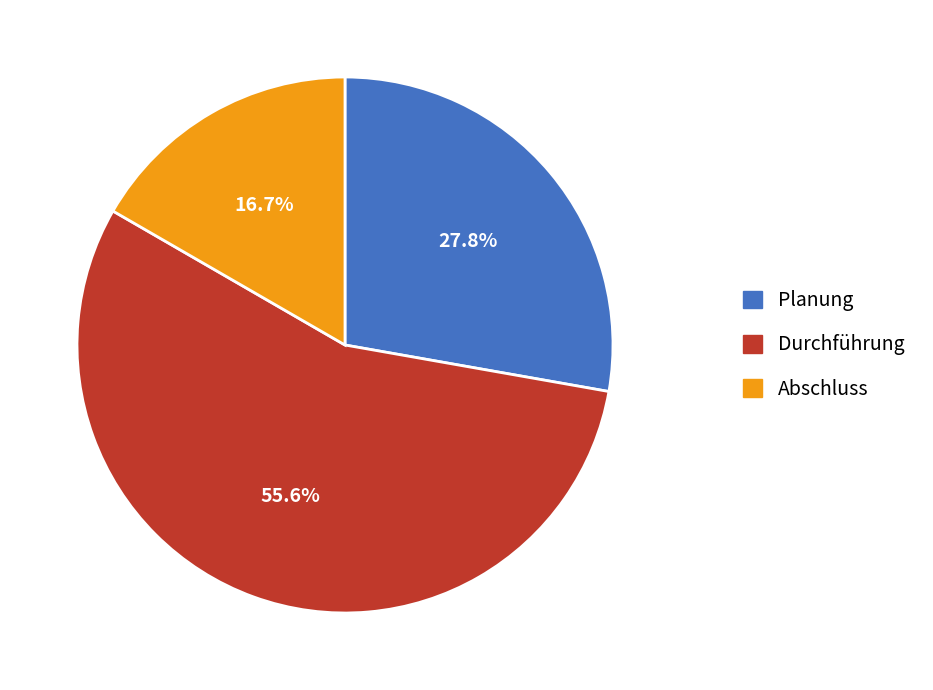

Is there any slice that represents more than half of the pie?

Yes